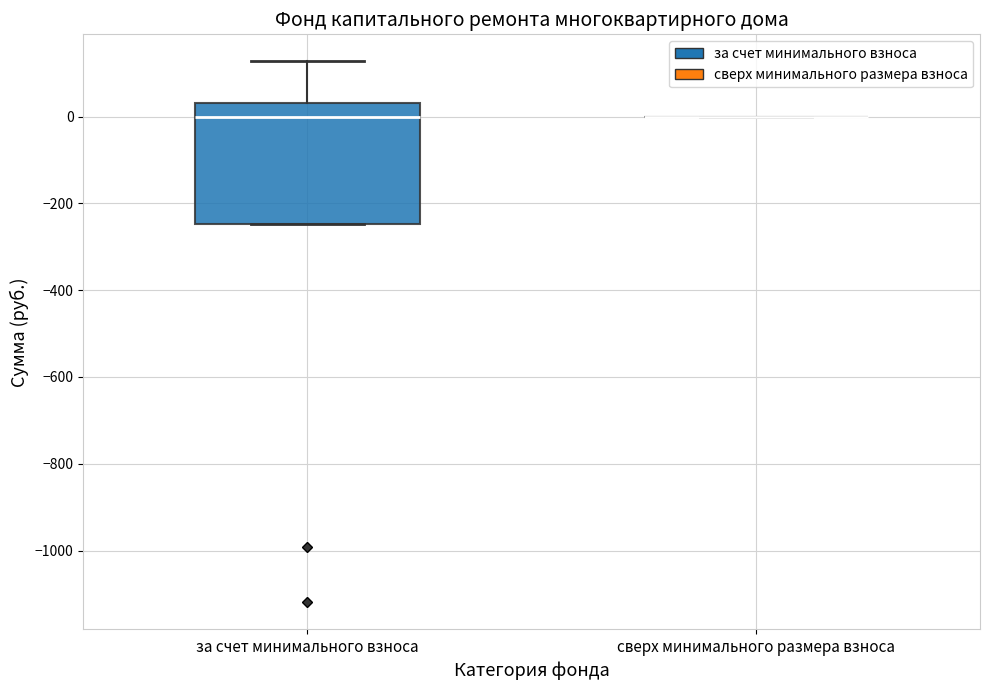

Comparing the boxes themselves (not the whiskers), which one is the tallest?

за счет минимального взноса